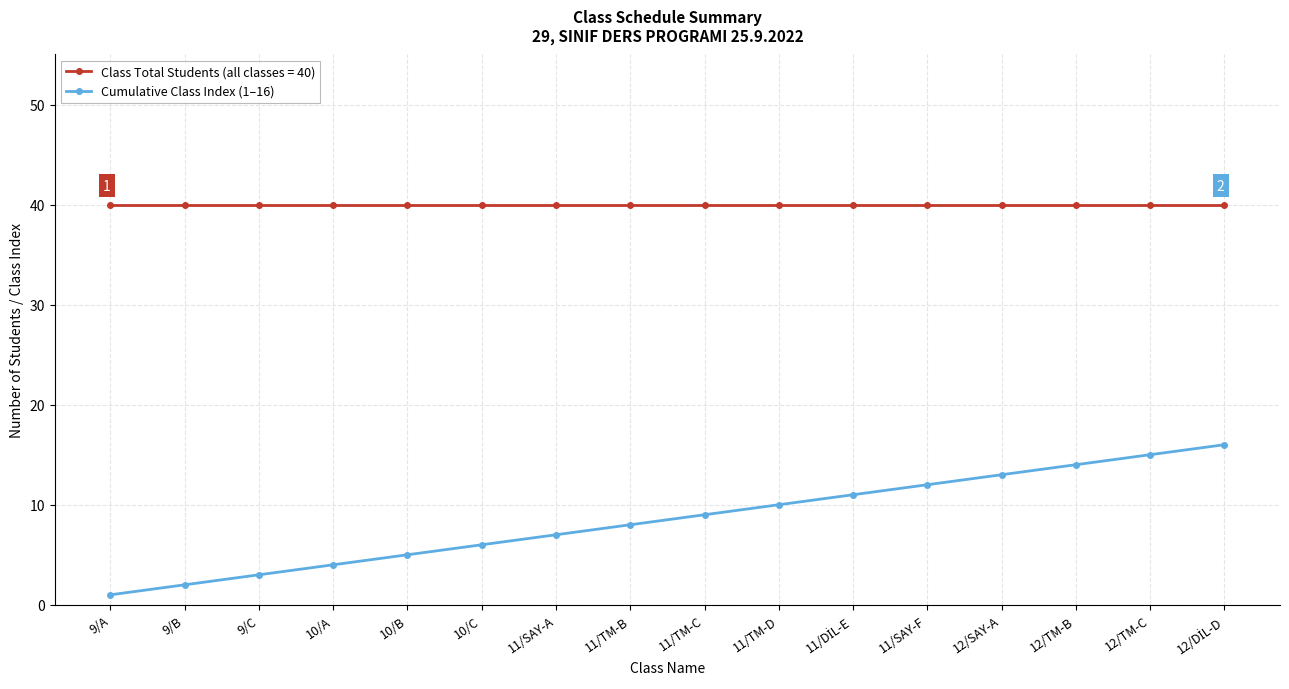

At 11/SAY-A, list the series in order from largest to smallest.

Class Total Students (all classes = 40), Cumulative Class Index (1–16)